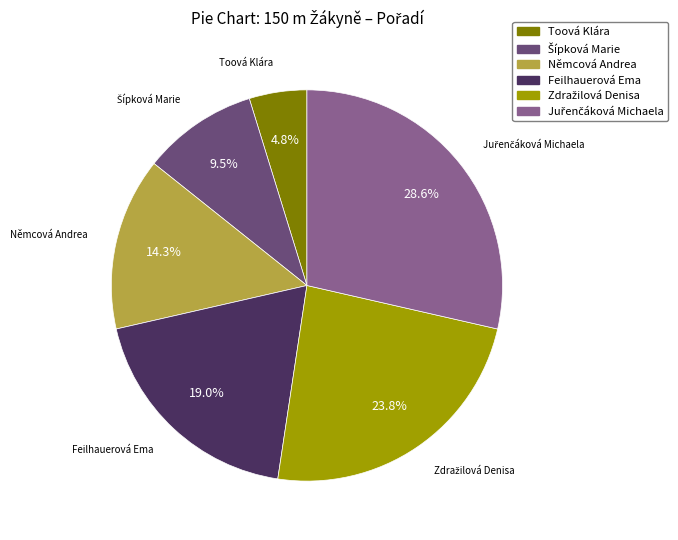

How much of the chart is everything except Němcová Andrea?

85.7%